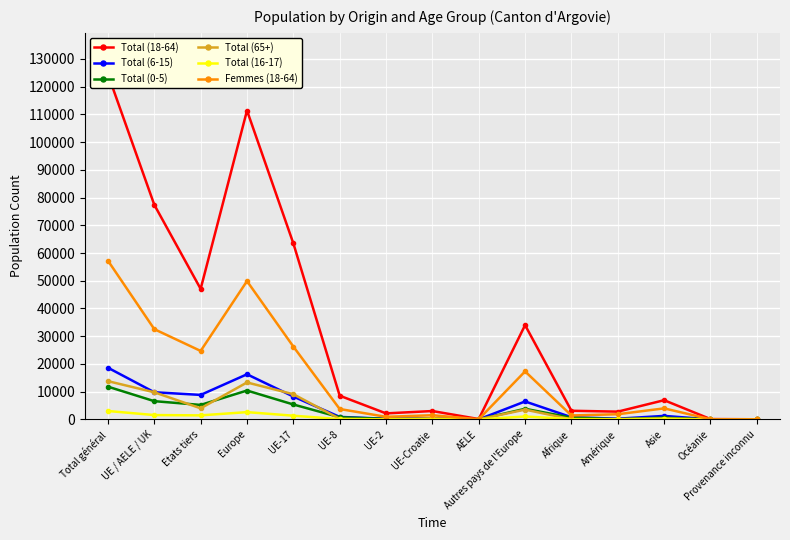

What is the total value across all series at UE-8?

14359